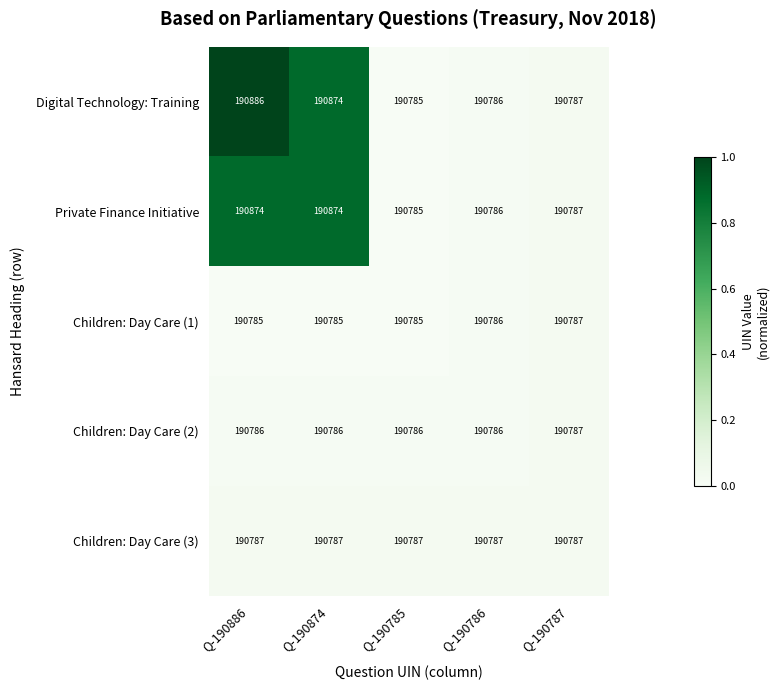

What is the maximum value shown in the chart?

190886